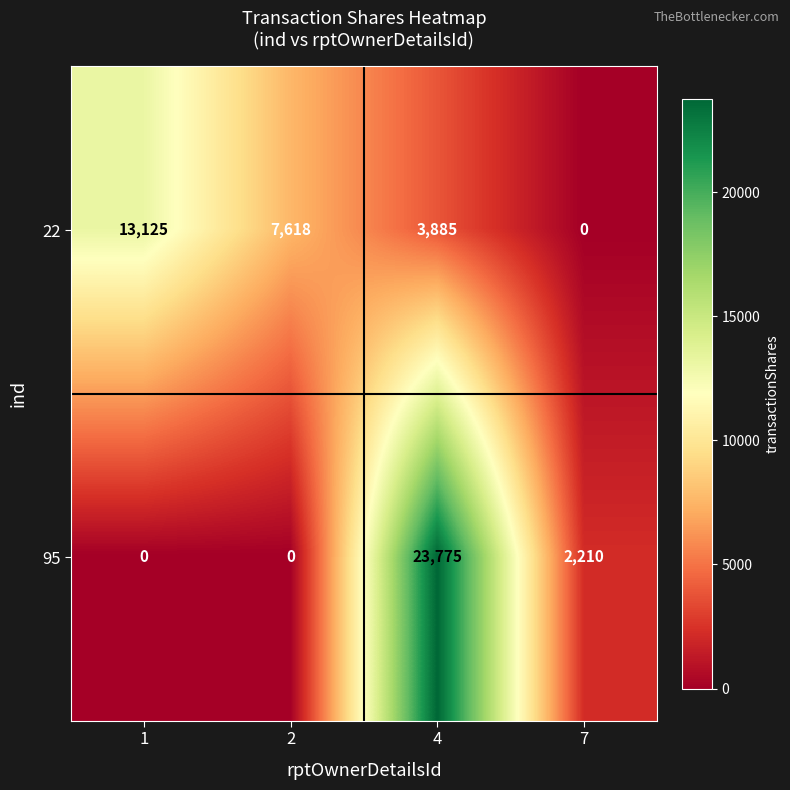

Count the 22 values in the range 3885 to 13125.

3